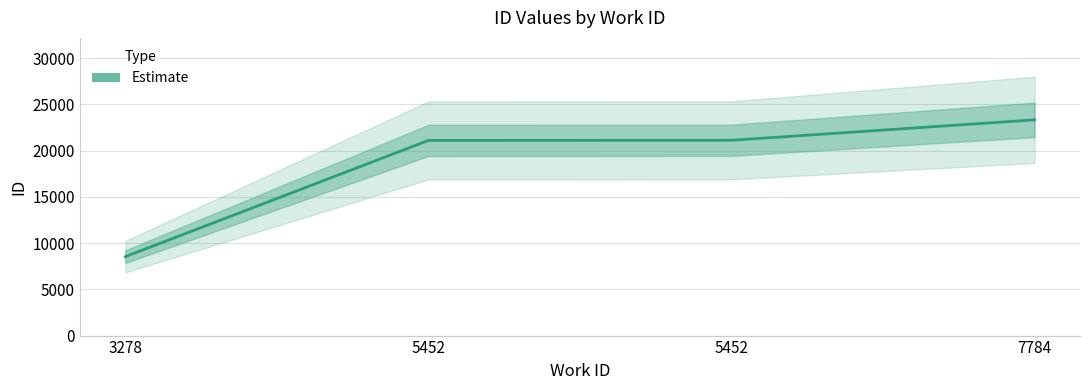

Which label corresponds to the smallest value in the chart?

3278